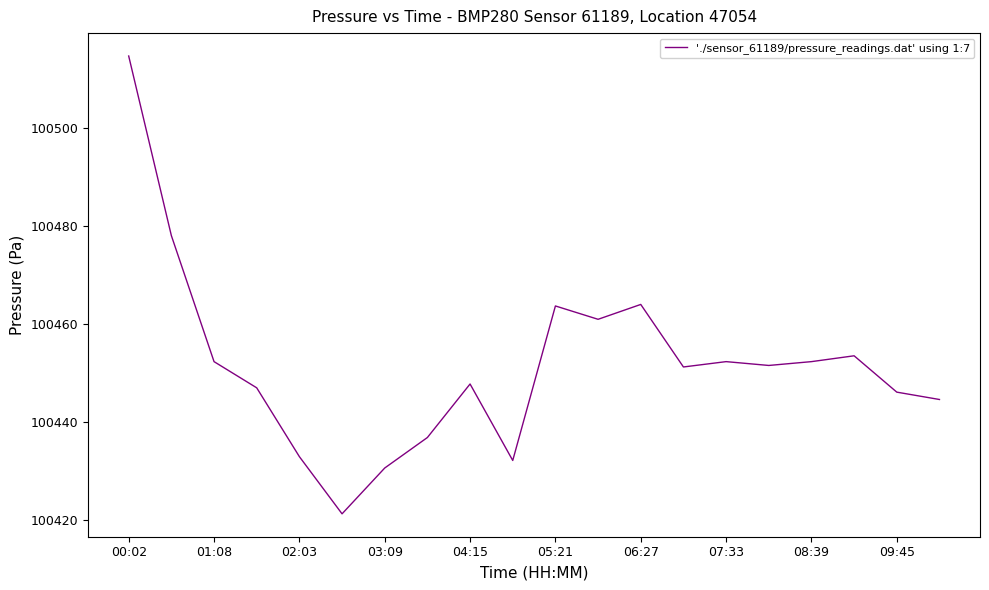

What is the maximum value shown in the chart?

100514.6